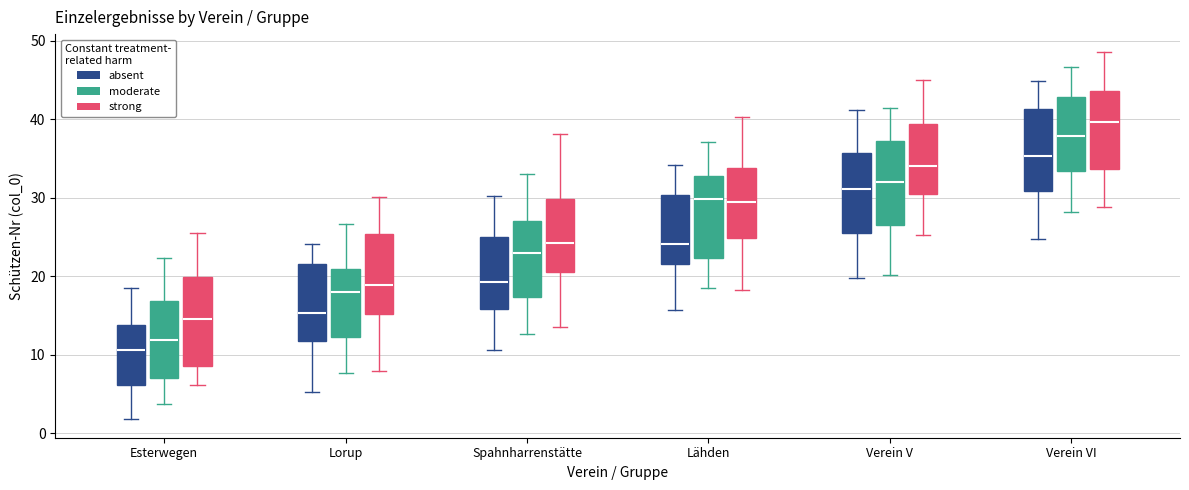

Where does the median line of the box for Lorup (moderate) sit on the y-axis? The values are not printed on the chart, so give them approximately, as read against the axis.

18